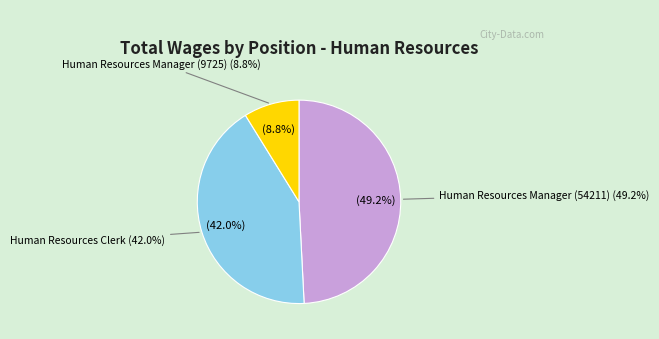

What is the ratio of the value at Human Resources Clerk to the value at Human Resources Manager (9725)?

4.8